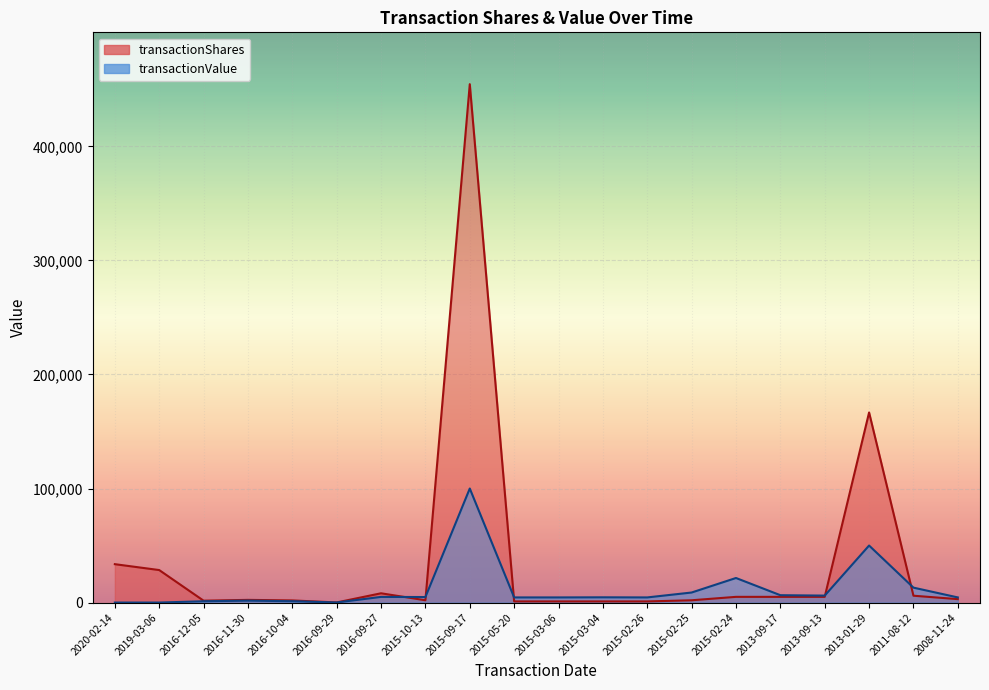

Which label corresponds to the smallest value in the chart?

2020-02-14